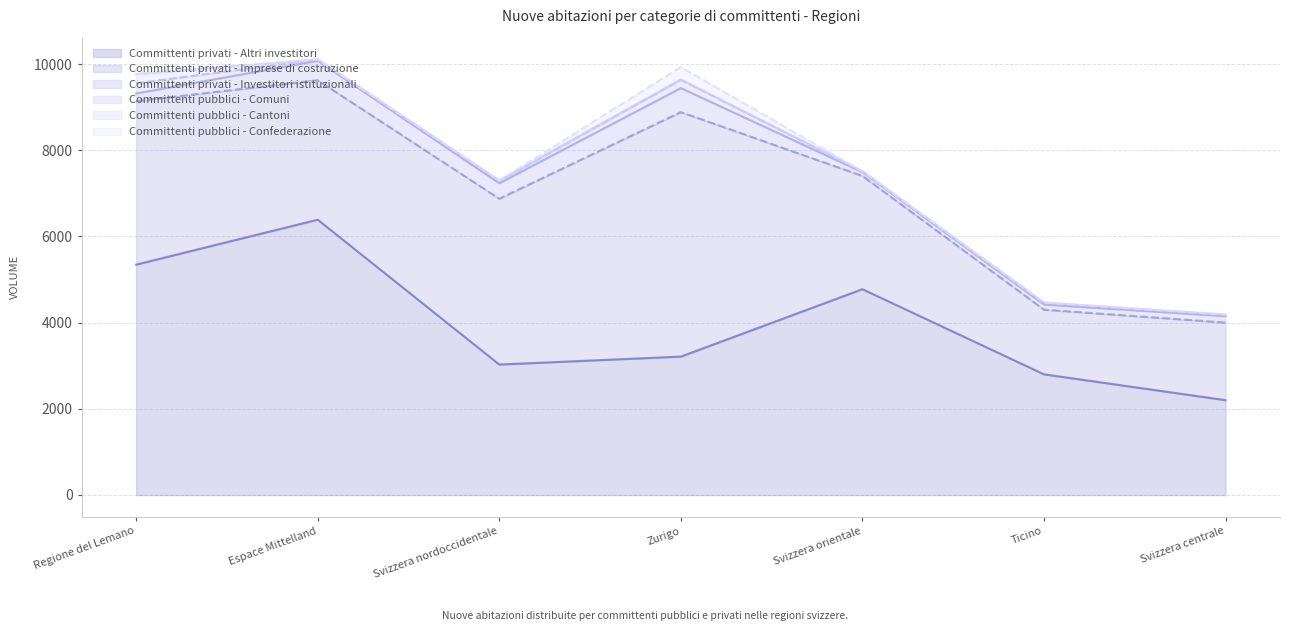

What is the label of the 1st point from the right?

Svizzera centrale